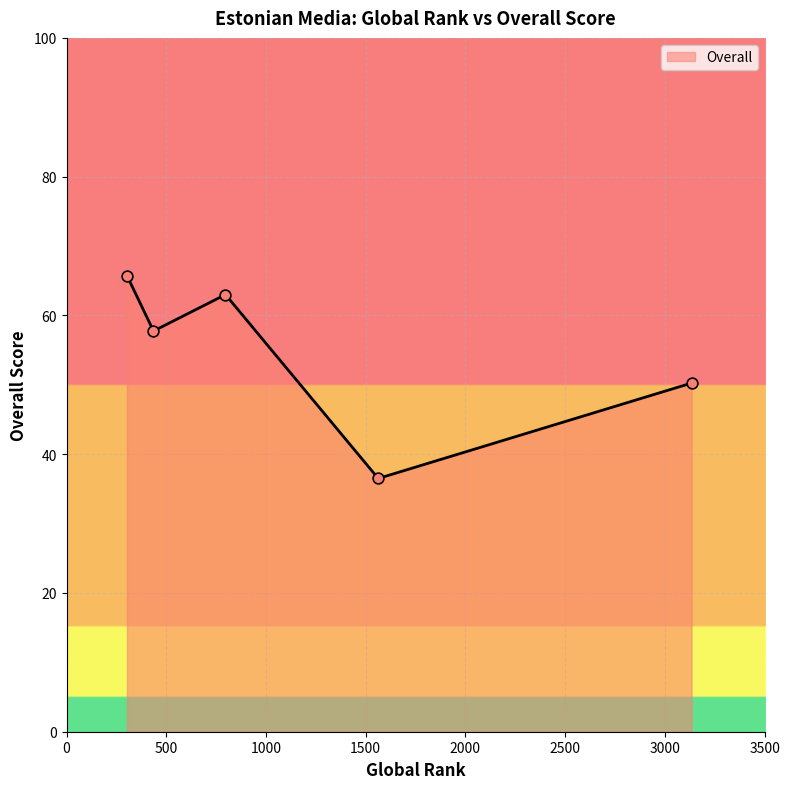

What is the maximum value shown in the chart?

65.8